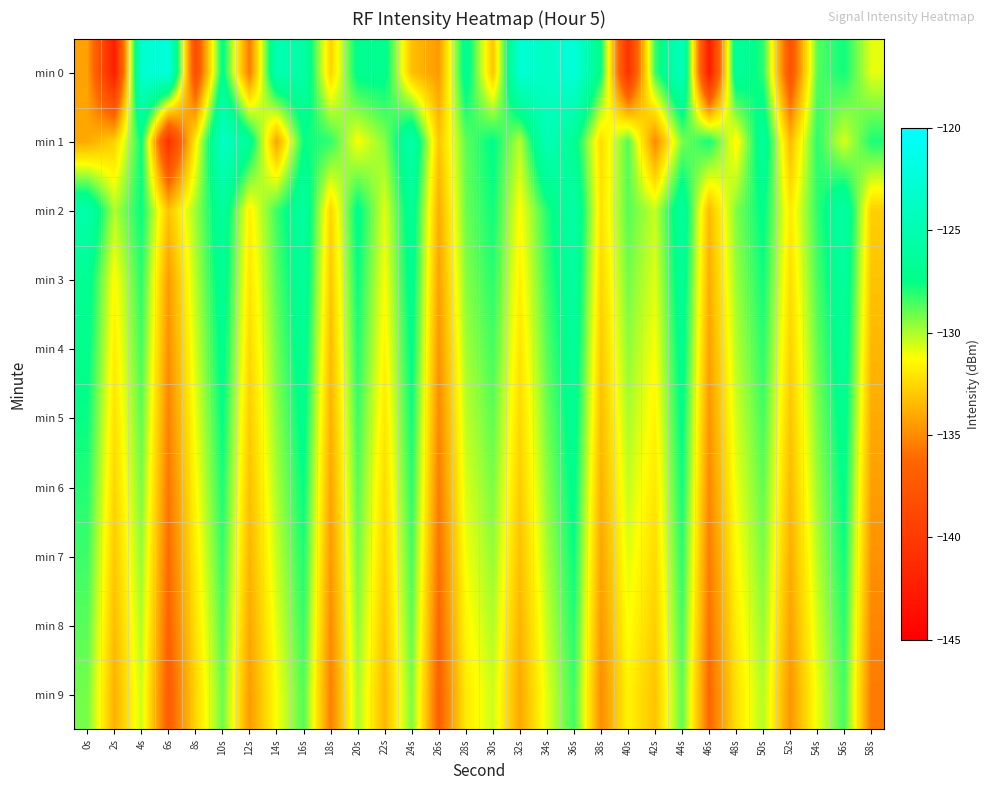

List the series in order of their peak value, lowest first.

min 9, min 8, min 7, min 6, min 5, min 4, min 3, min 2, min 1, min 0